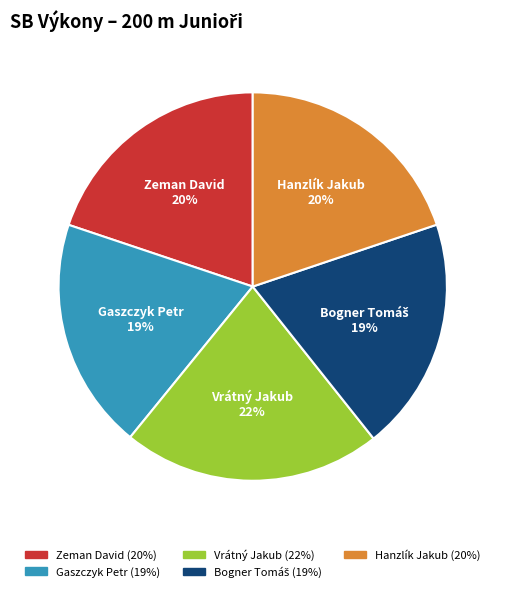

What is the ratio of the value at Hanzlík Jakub to the value at Vrátný Jakub?

0.9